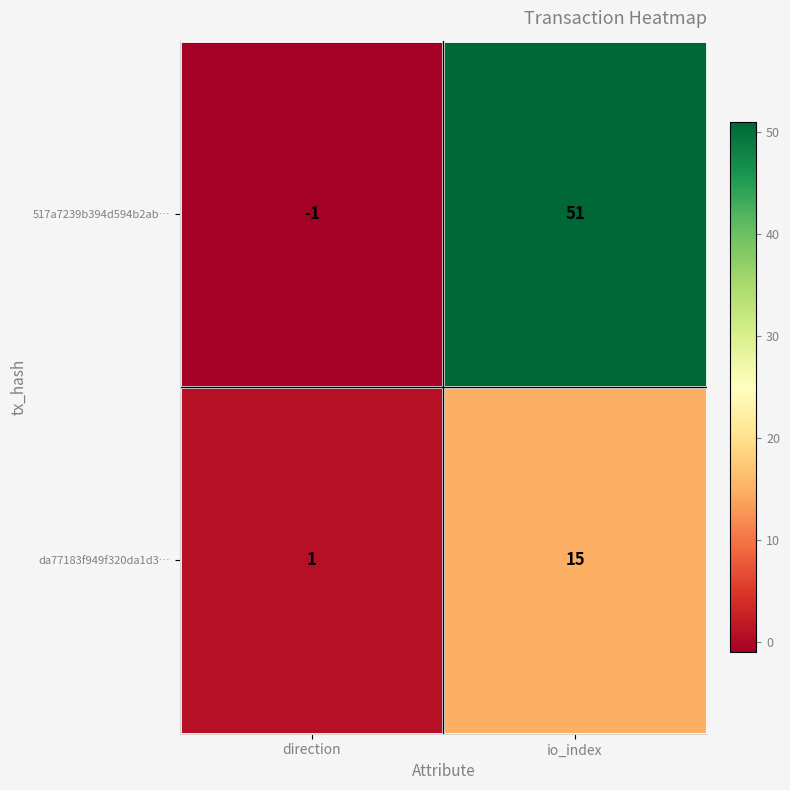

Which label corresponds to the smallest value in the chart?

direction